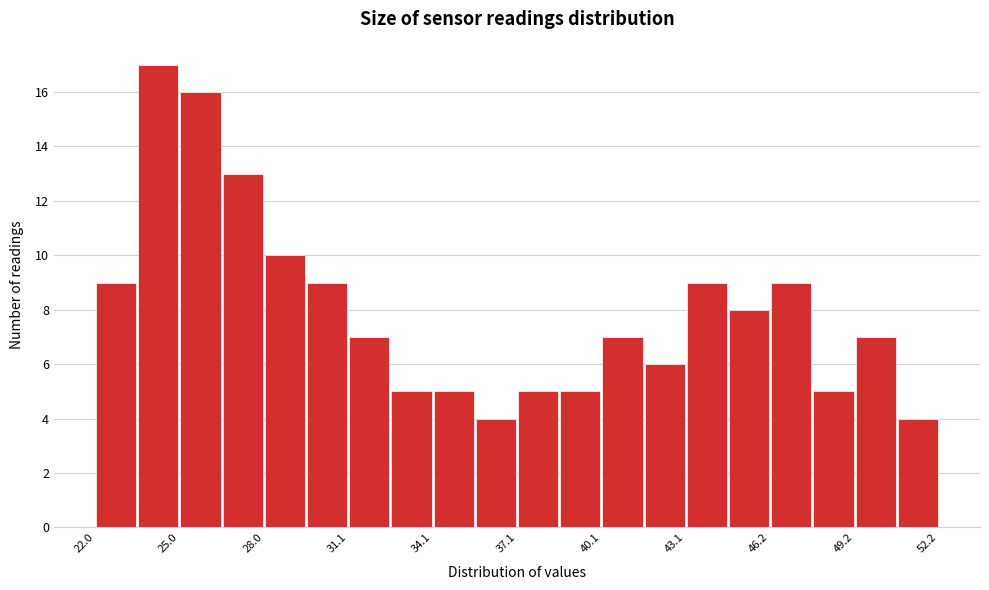

Read against the x-axis, roughly where is the centre of the tallest bar?

24.5